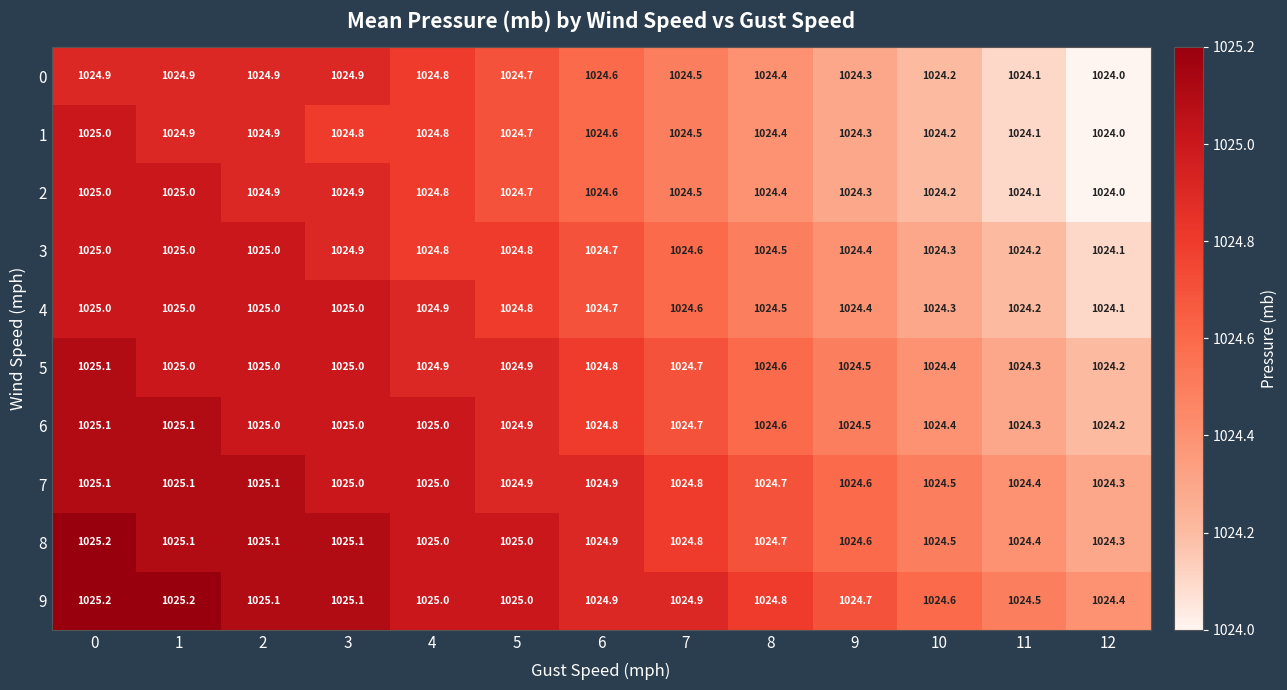

Which series has the largest total across all categories?

9